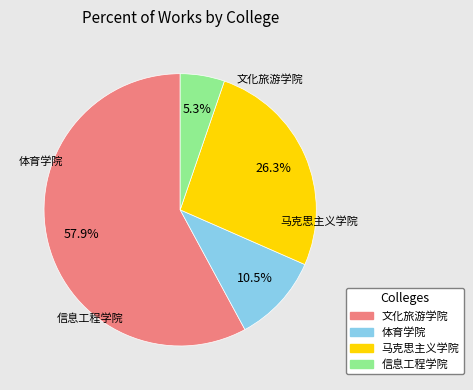

How many segments does this pie chart have?

4